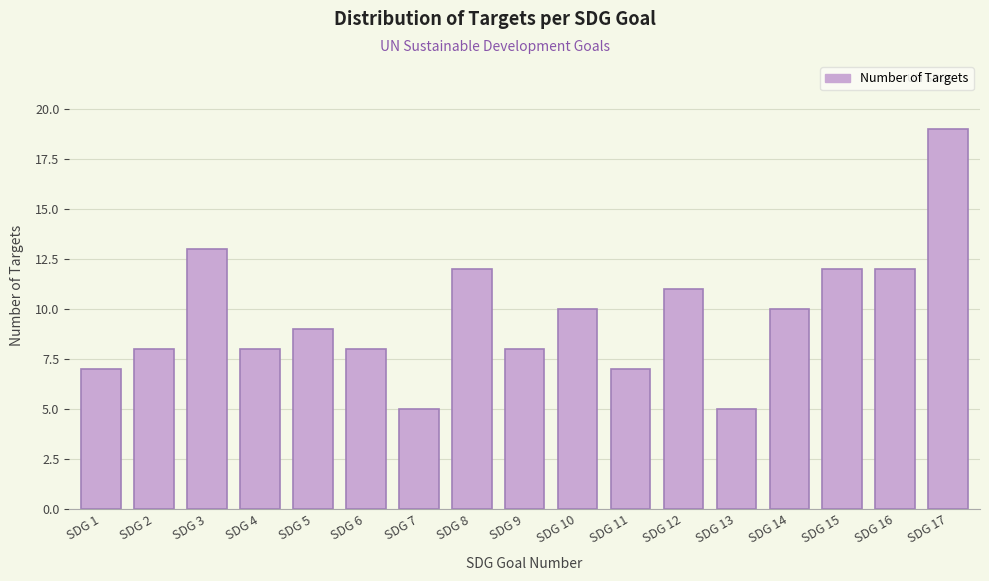

Reading right to left, what are all the values shown in this chart?

SDG 17=19	SDG 16=12	SDG 15=12	SDG 14=10	SDG 13=5	SDG 12=11	SDG 11=7	SDG 10=10	SDG 9=8	SDG 8=12	SDG 7=5	SDG 6=8	SDG 5=9	SDG 4=8	SDG 3=13	SDG 2=8	SDG 1=7